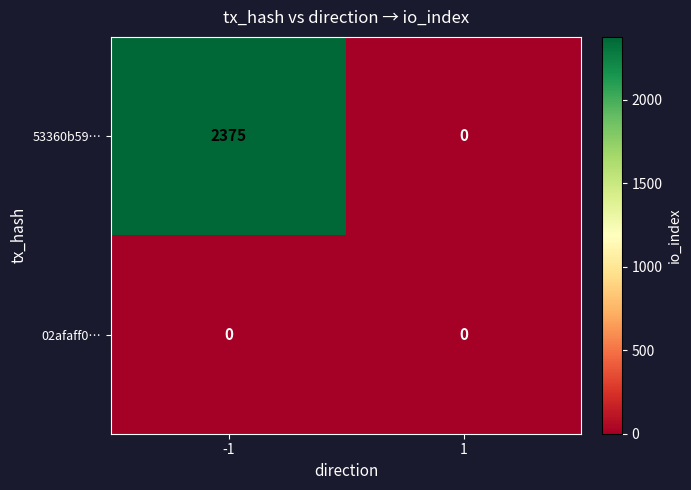

Reading left to right, list all the values displayed in this chart.

53360b59…: -1=2375	1=0
02afaff0…: -1=0	1=0